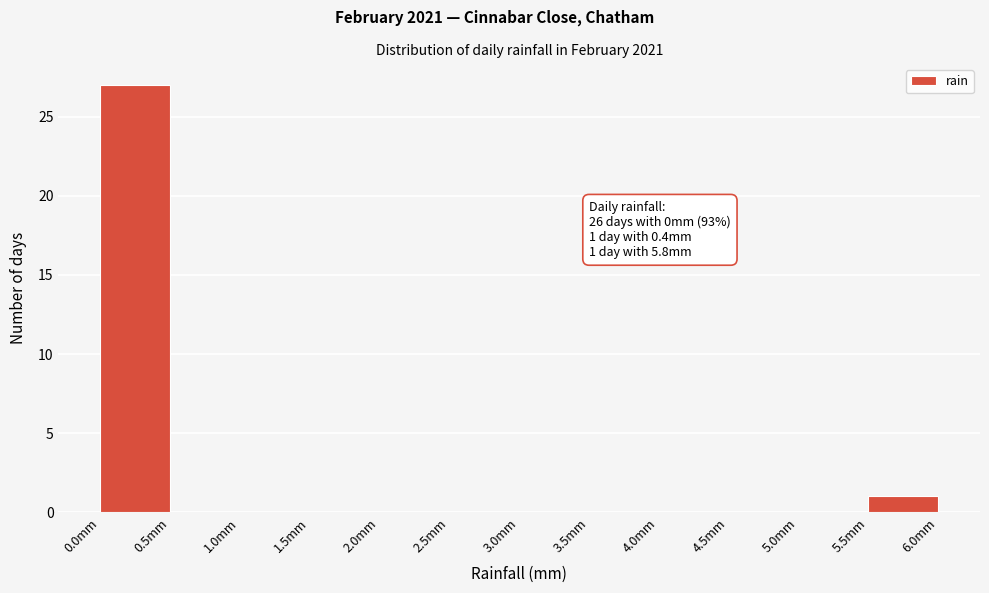

Which range on the x-axis has the tallest bar?

0.0 to 0.5